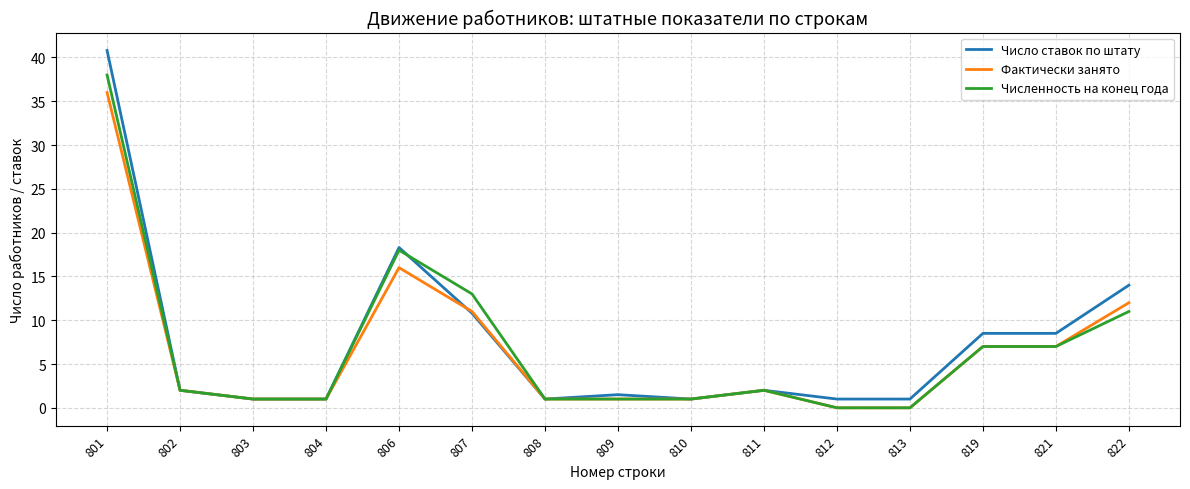

Which category has the highest value across all series?

801